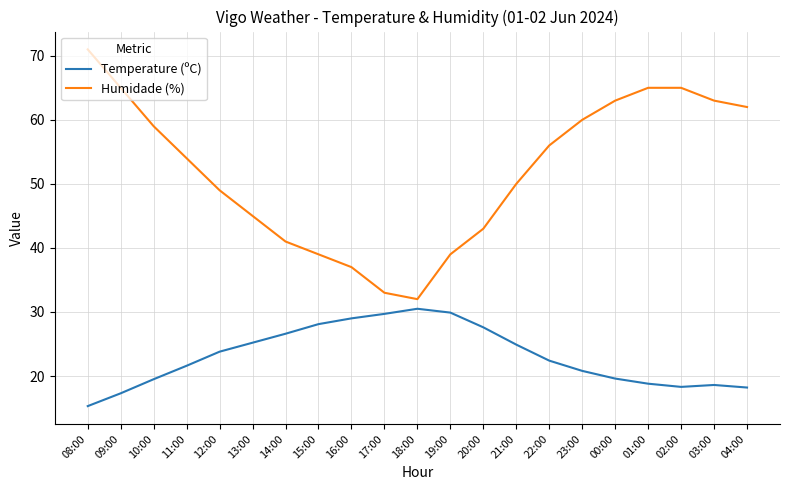

What is the spread (max minus min) of values at 16:00?

8.0